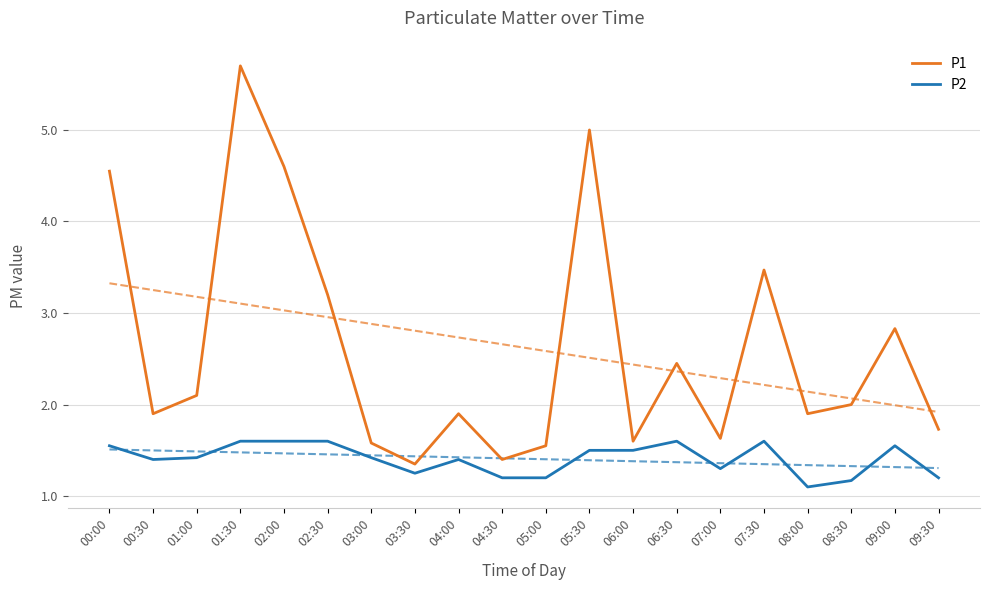

Does the chart display data point markers on the line(s)?

No